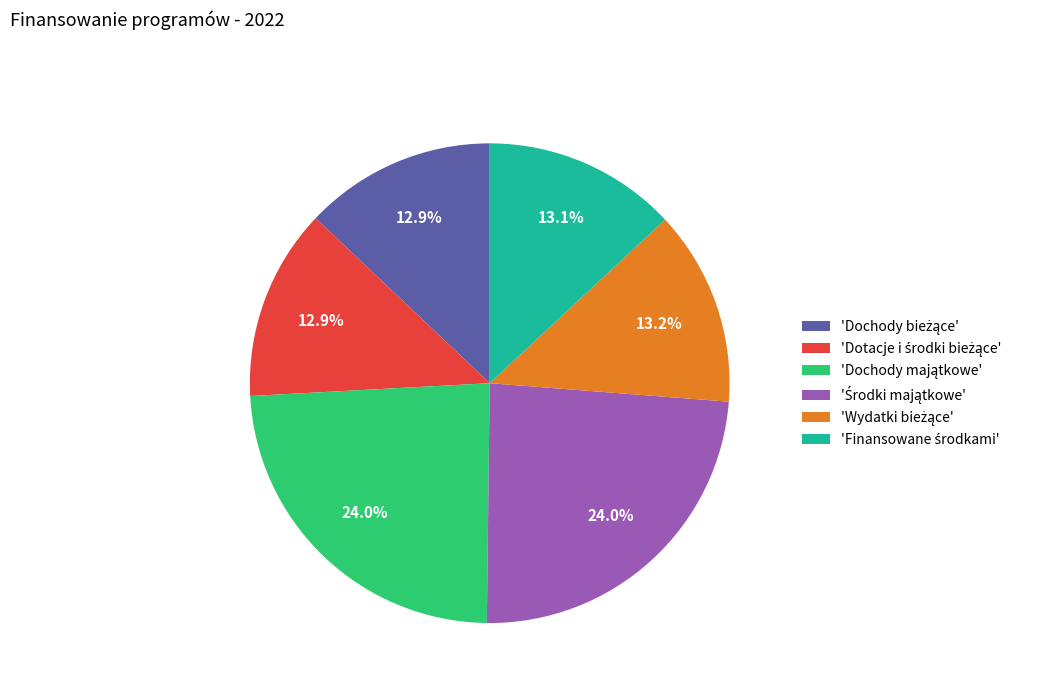

How many slices are in this pie chart?

6